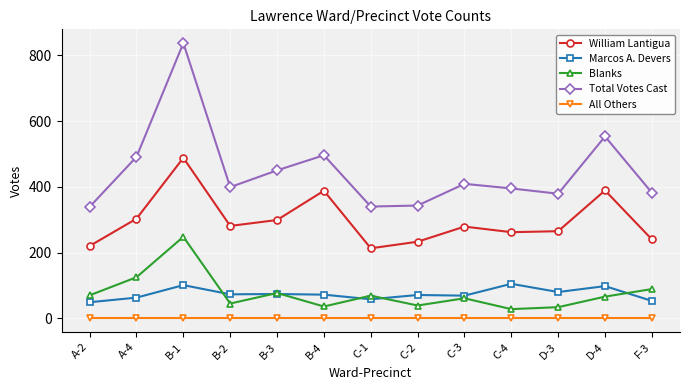

How many data points in Marcos A. Devers are less than 72?

6